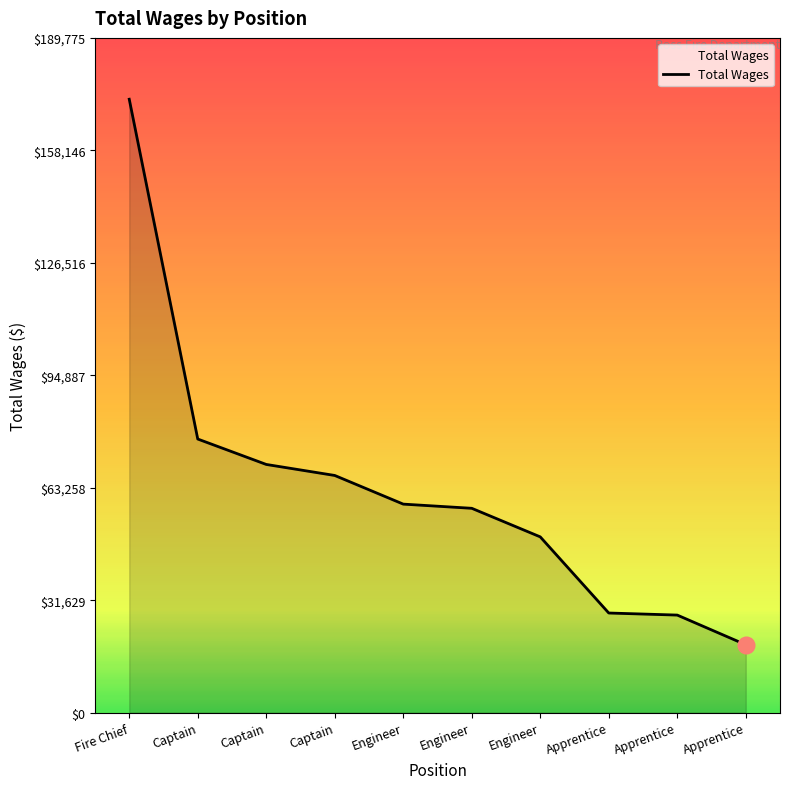

True or false: the data shows 114618 at Captain.

False